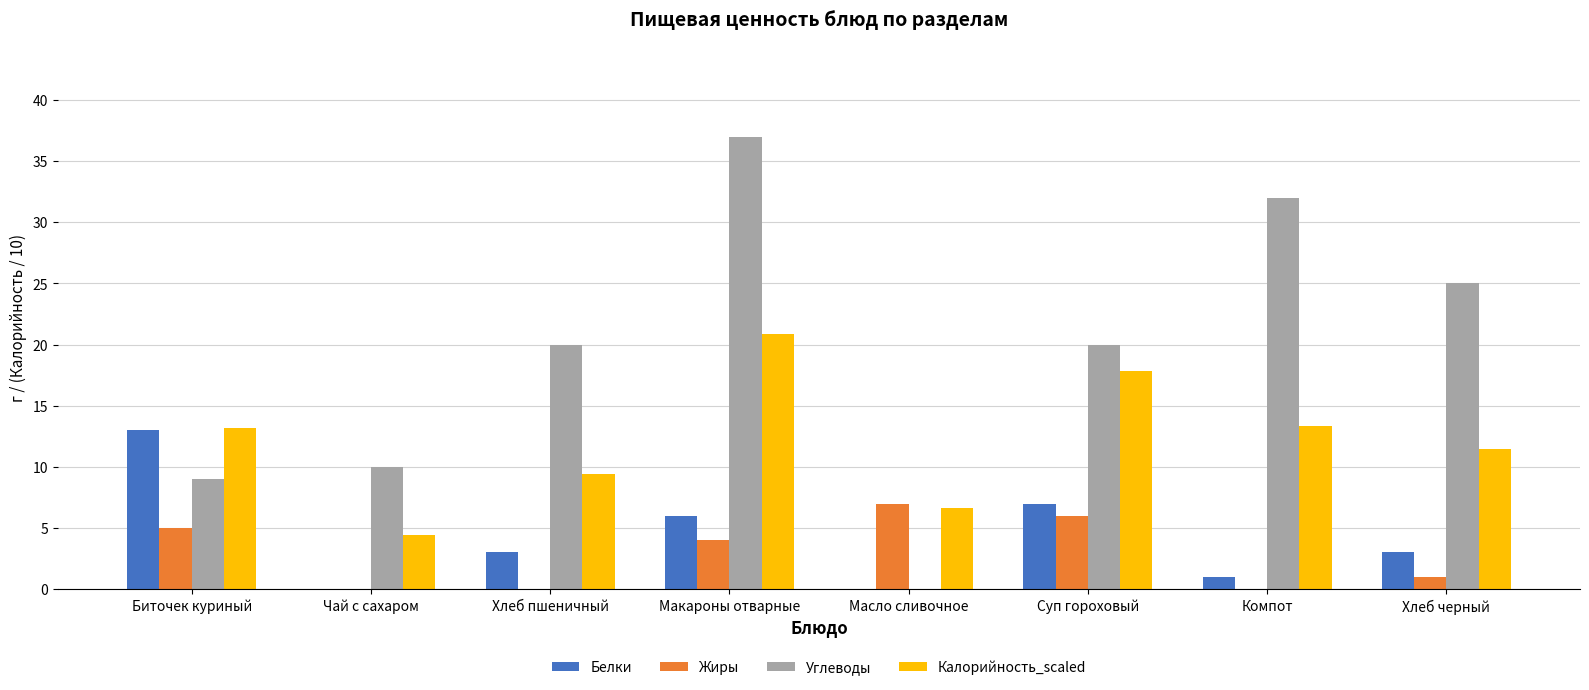

Are the bars grouped side by side (vs. stacked)?

Yes